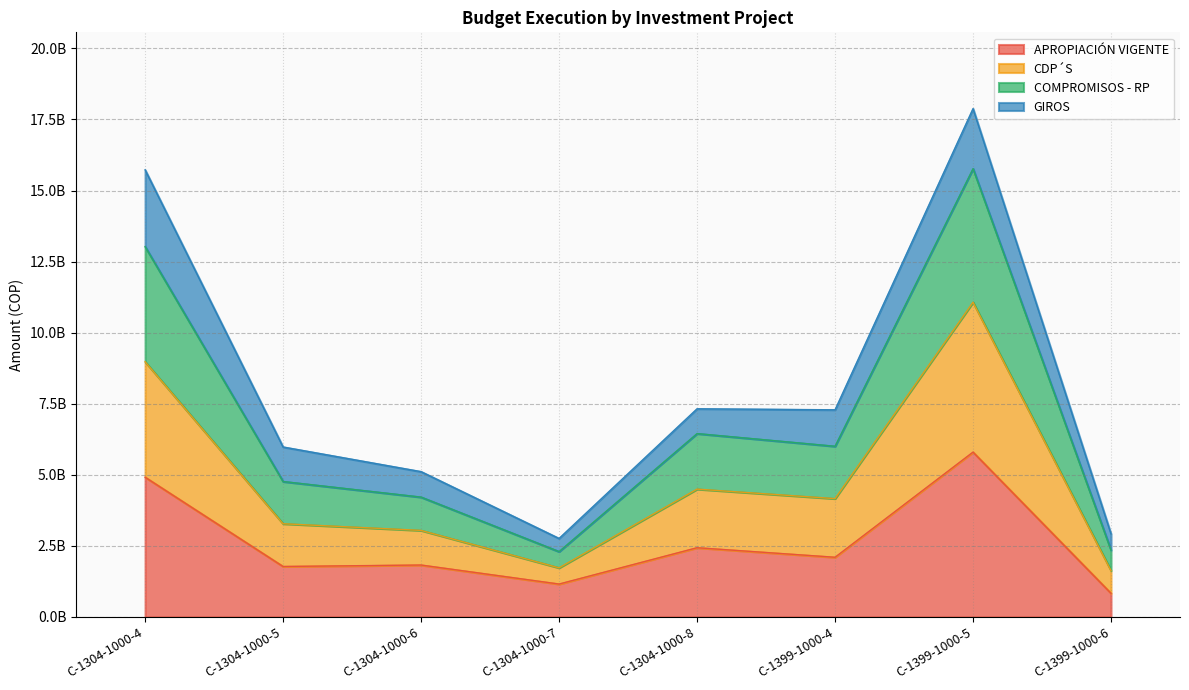

True or false: CDP´S and APROPIACIÓN VIGENTE cross at least once.

False